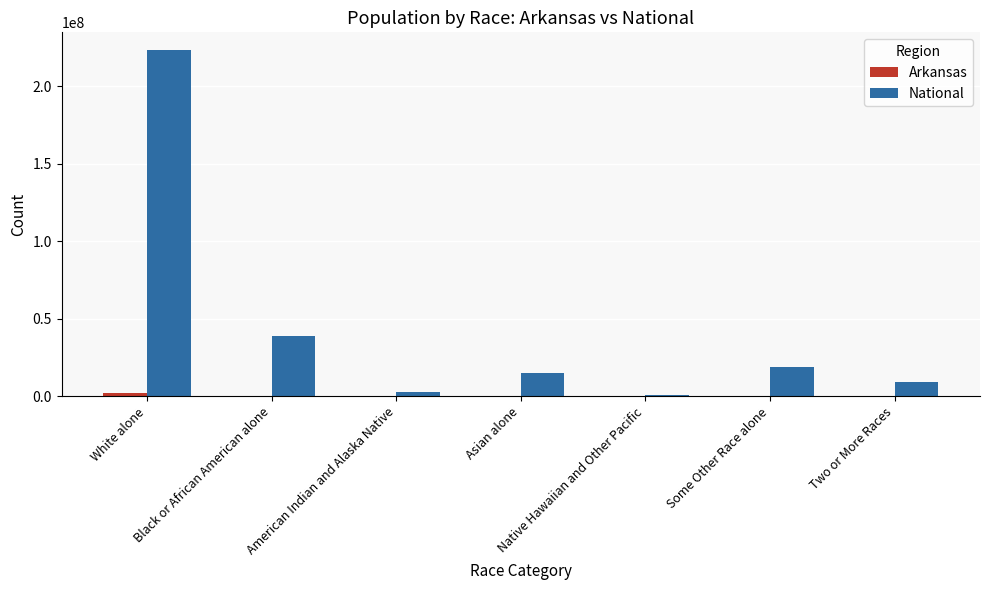

What is the sum of all National values?

308745538